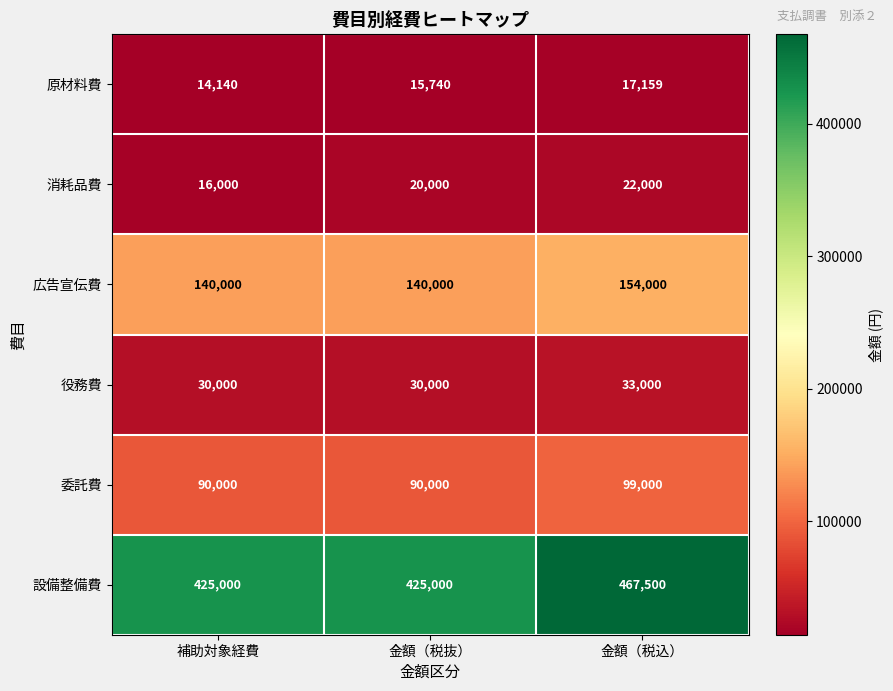

Reading right to left, extract all data points from this chart.

原材料費: 17159	15740	14140
消耗品費: 22000	20000	16000
広告宣伝費: 154000	140000	140000
役務費: 33000	30000	30000
委託費: 99000	90000	90000
設備整備費: 467500	425000	425000